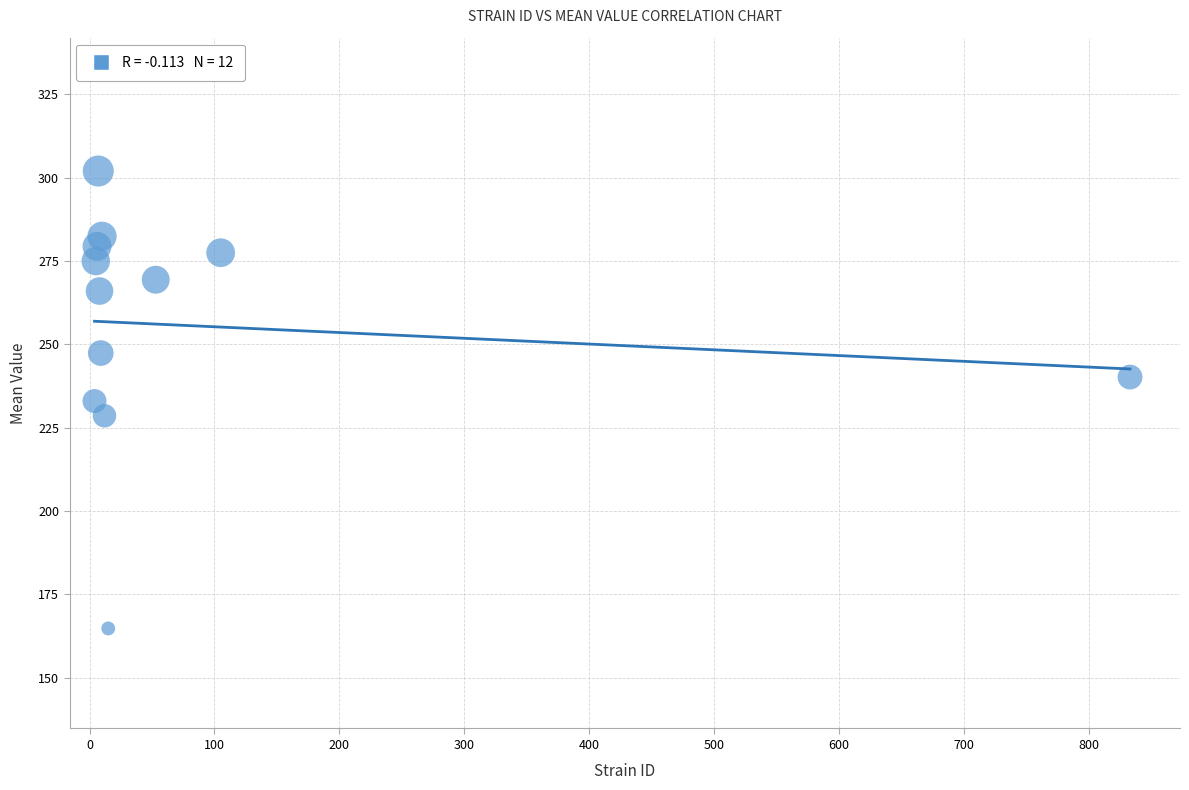

What is the average X value?

88.9